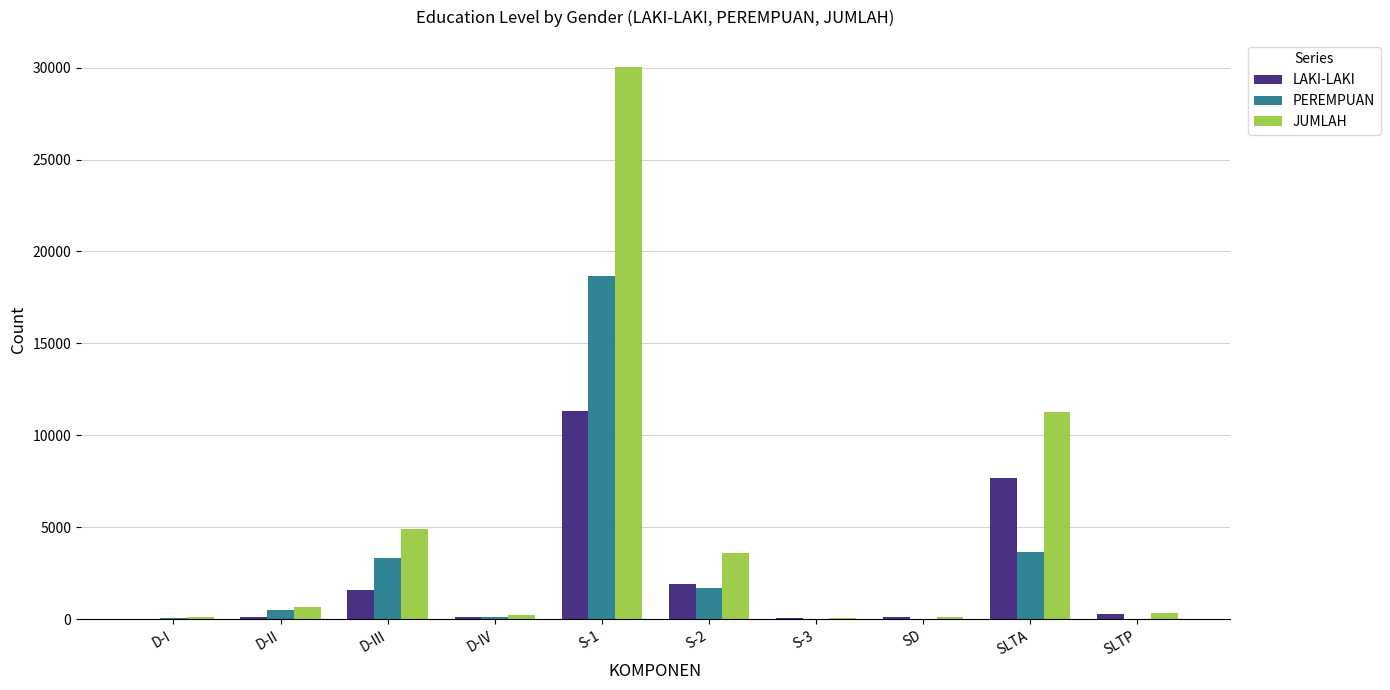

At which category does the chart reach its peak across all series?

S-1